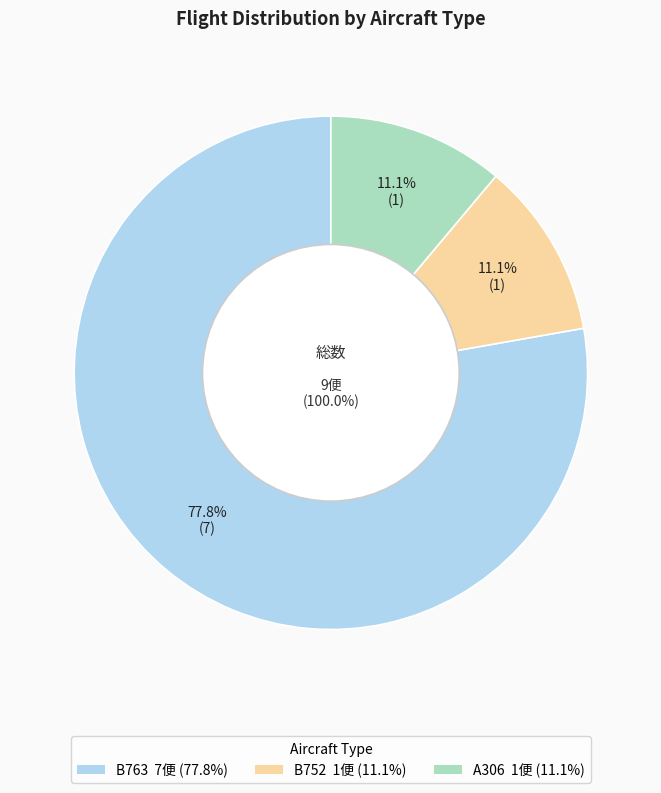

To the nearest percent, what portion does B752 represent?

11%